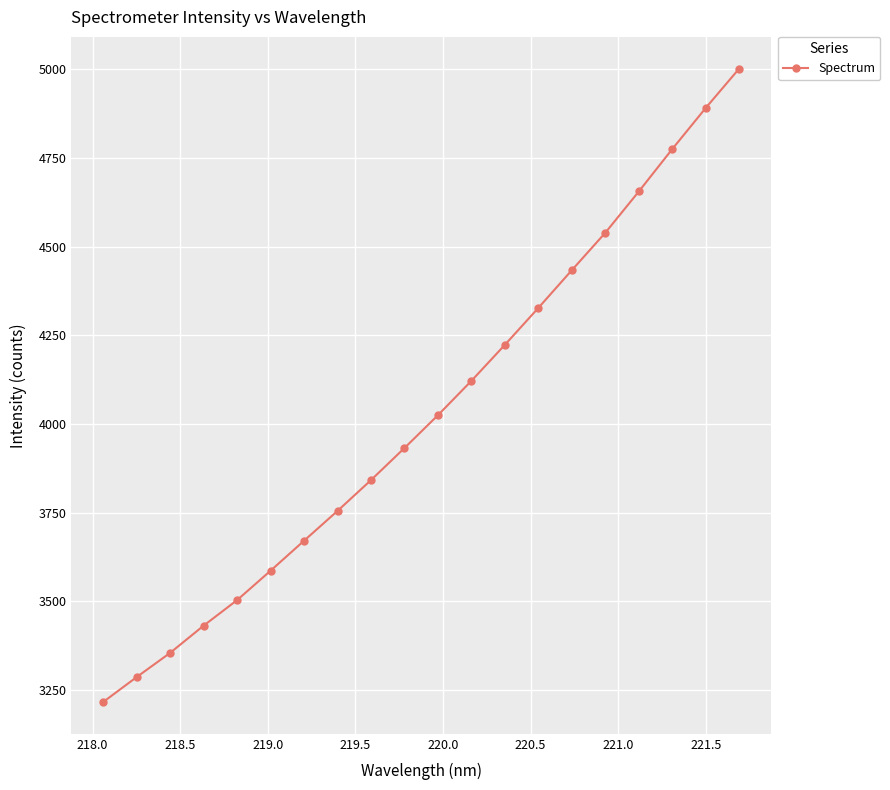

True or false: there are more than 0 points higher than both neighbors.

False